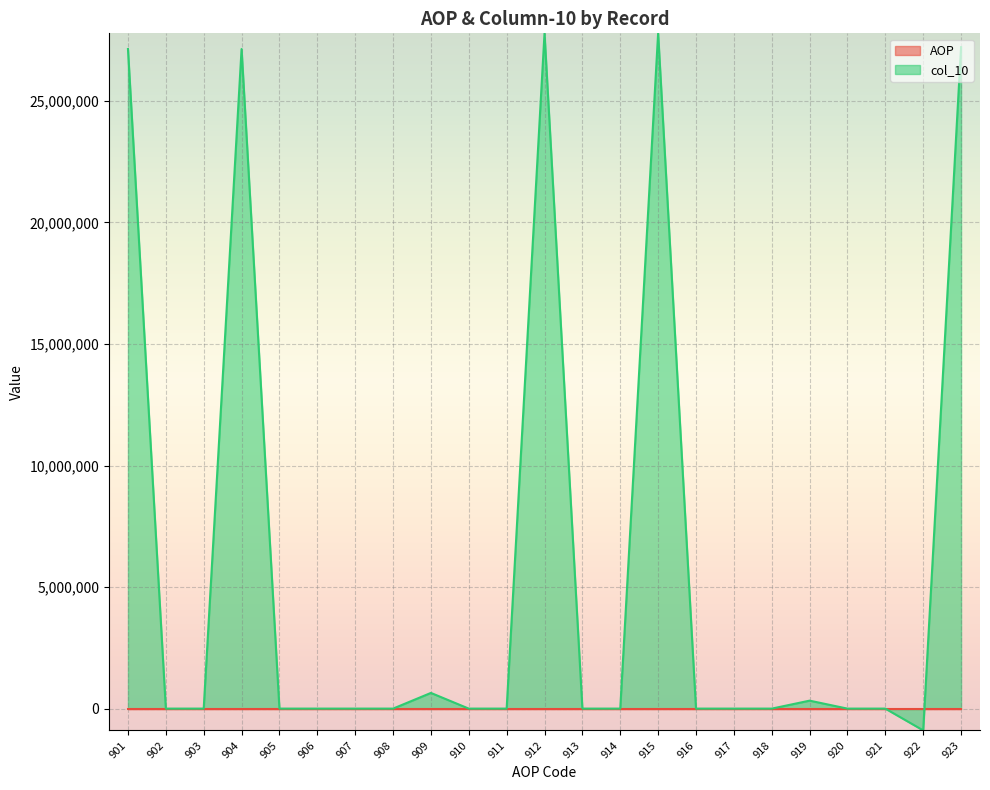

Which category has the lowest value across all series?

922